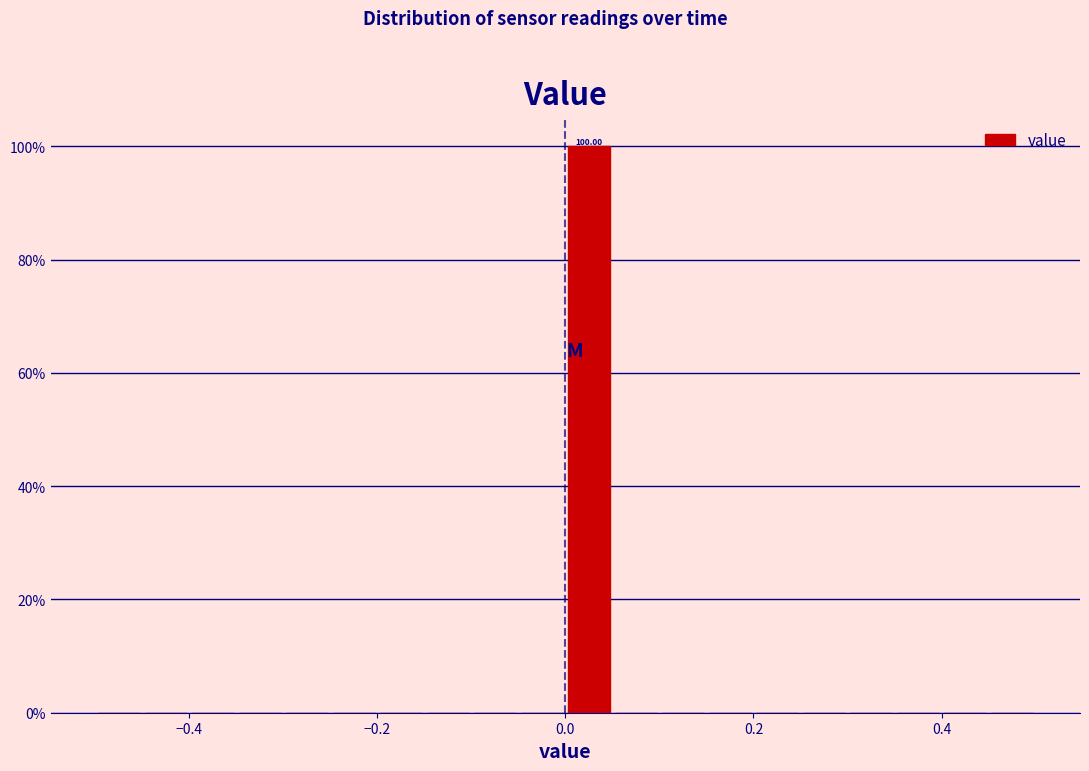

Around what value on the x-axis is the tallest bar? Give the approximate position of its centre, as read against the axis.

0.02